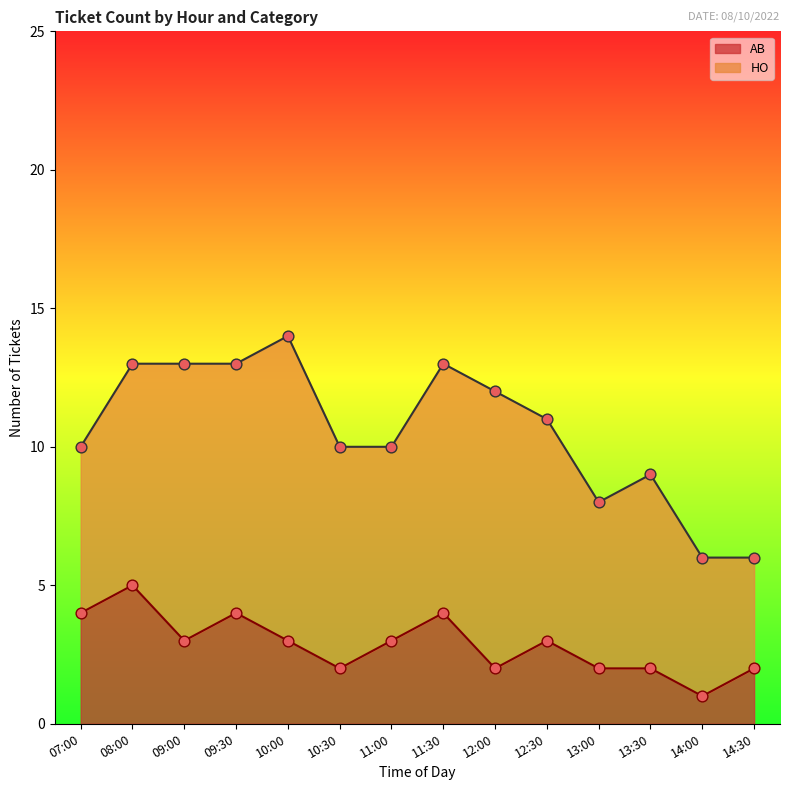

Between 14:00 and 09:00, which is larger?

09:00